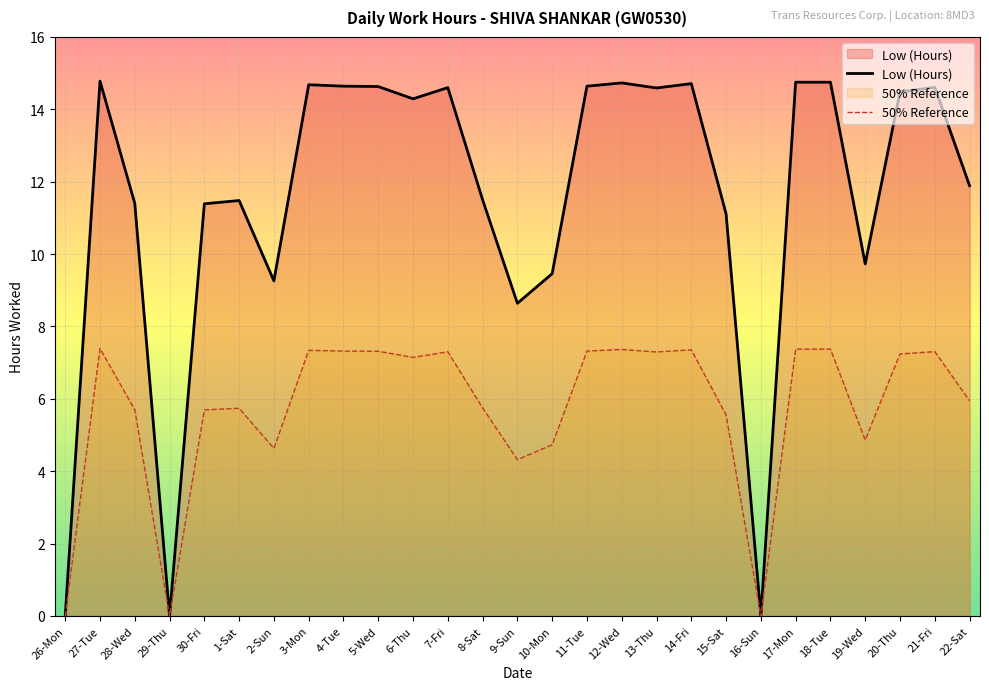

Does the chart display data point markers on the line(s)?

No